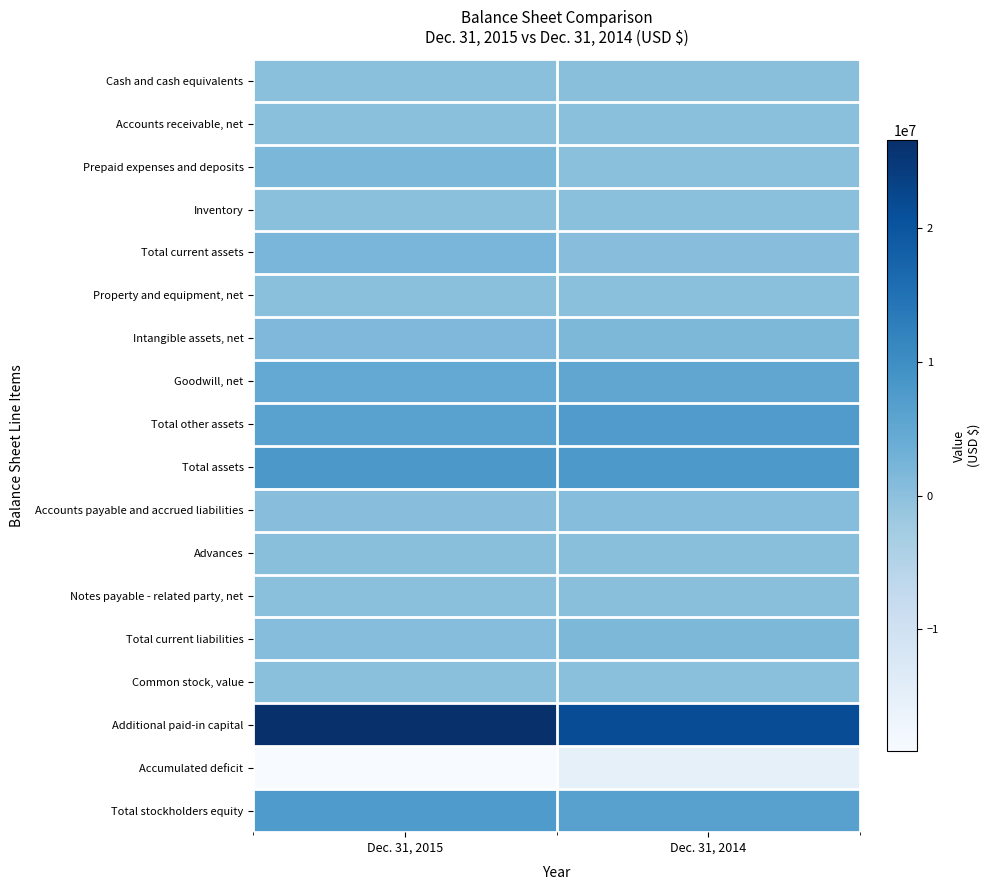

What is the spread (max minus min) of values at Dec. 31, 2014?

36722997